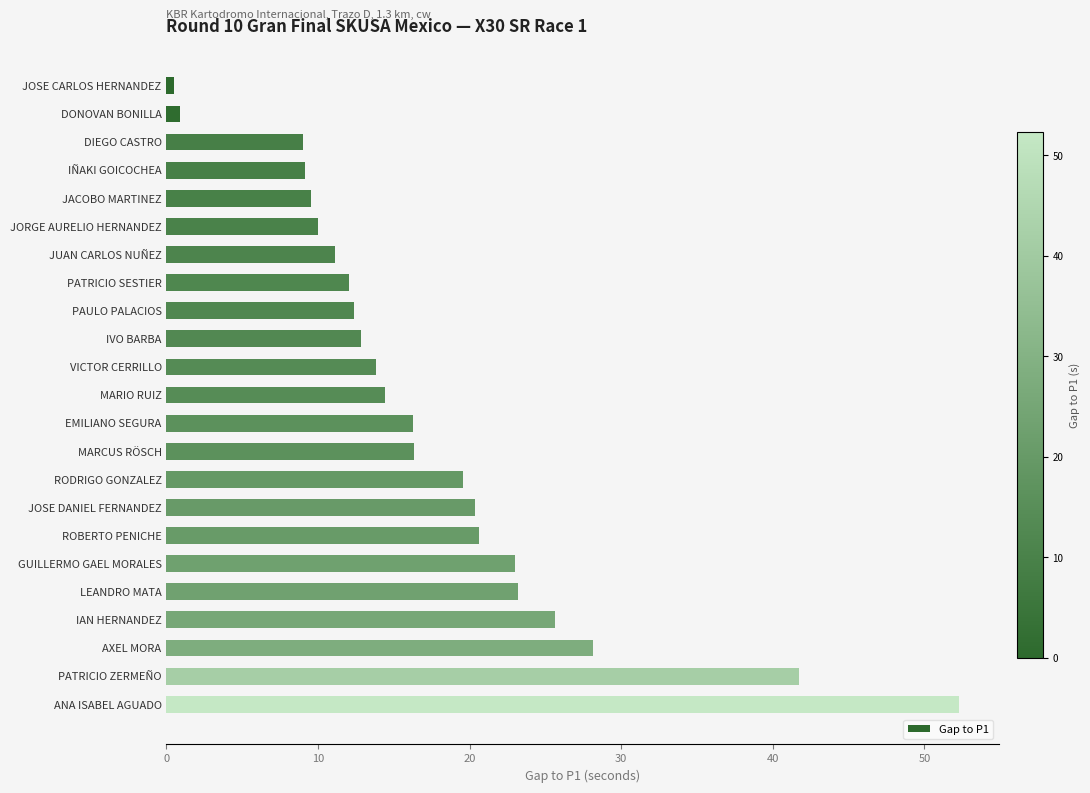

What is the difference between the second highest and second lowest values?

40.8